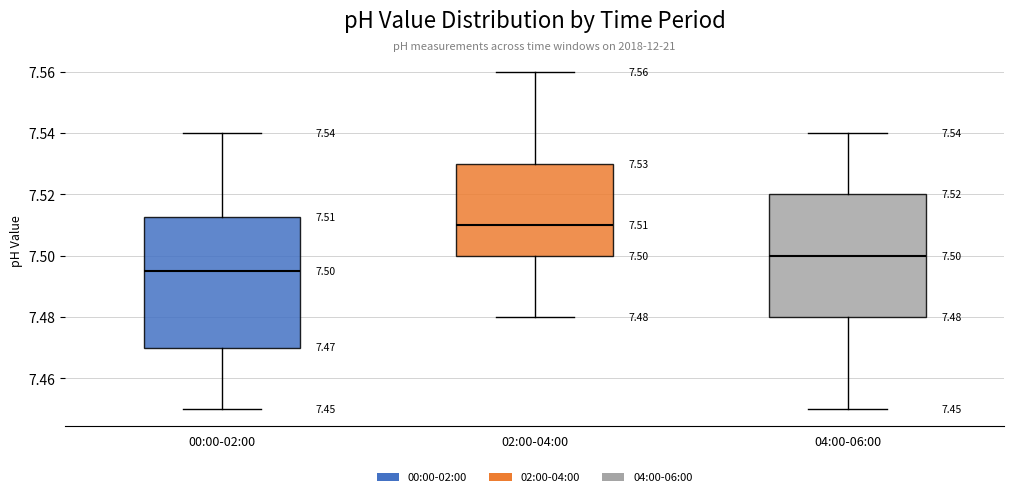

Comparing the boxes themselves (not the whiskers), which one is the tallest?

00:00-02:00